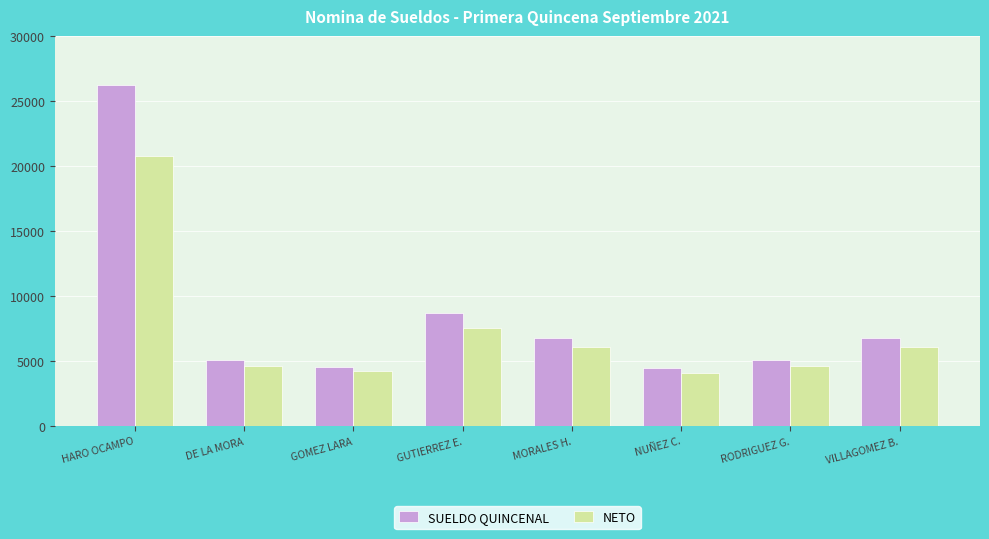

Is it true that SUELDO QUINCENAL equals 5055.9 at DE LA MORA?

True